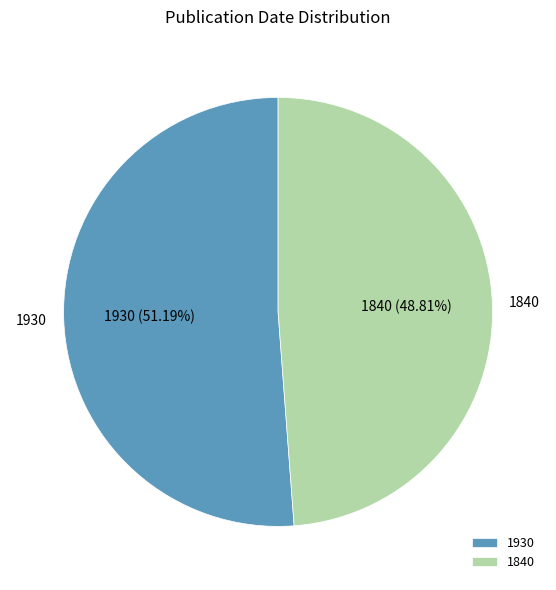

To the nearest percent, what is the difference between the largest and smallest slice percentages?

2%